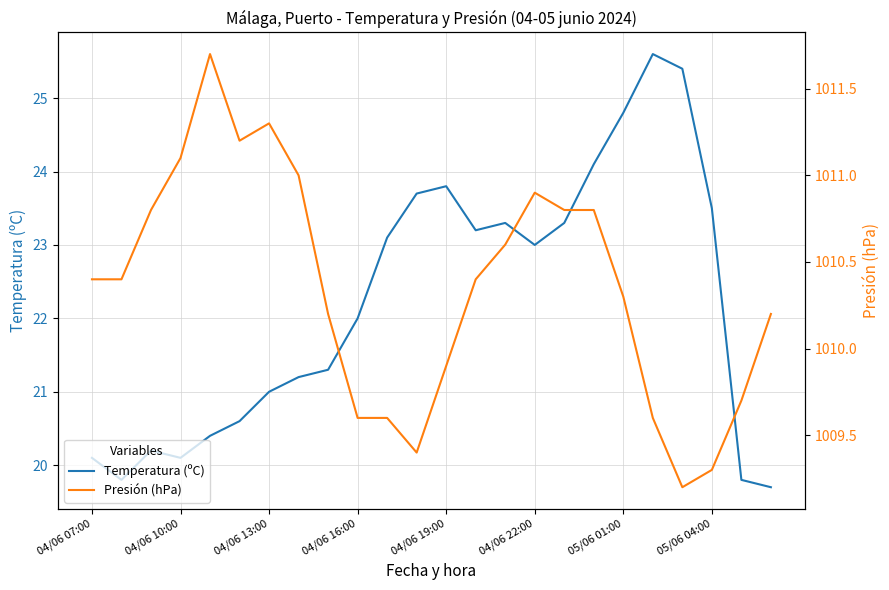

Which series has the largest total across all categories?

Presión (hPa)